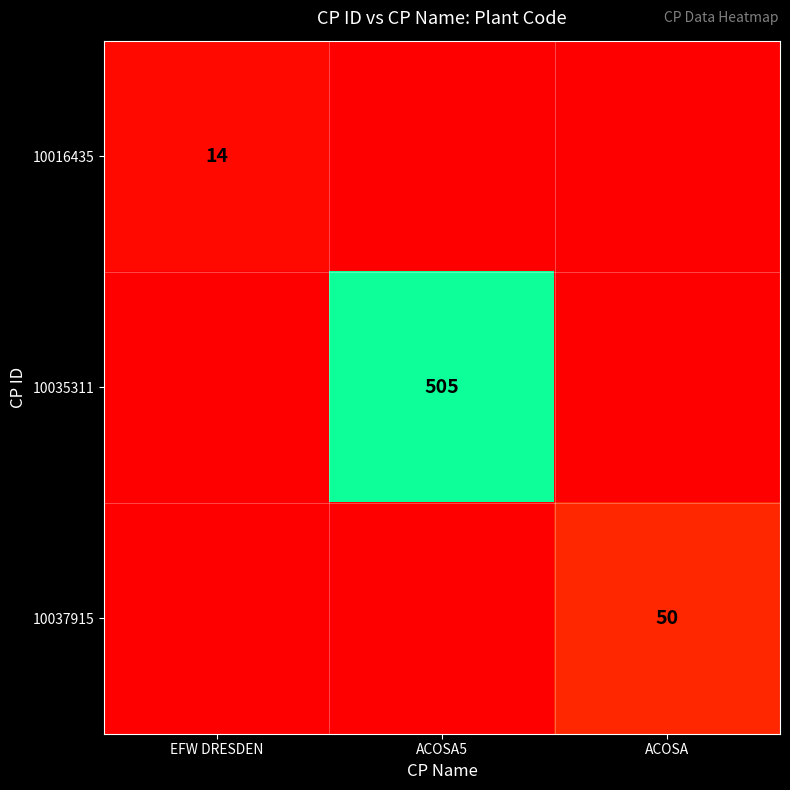

The 10035311 series shows 673 at ACOSA5. True or false?

False